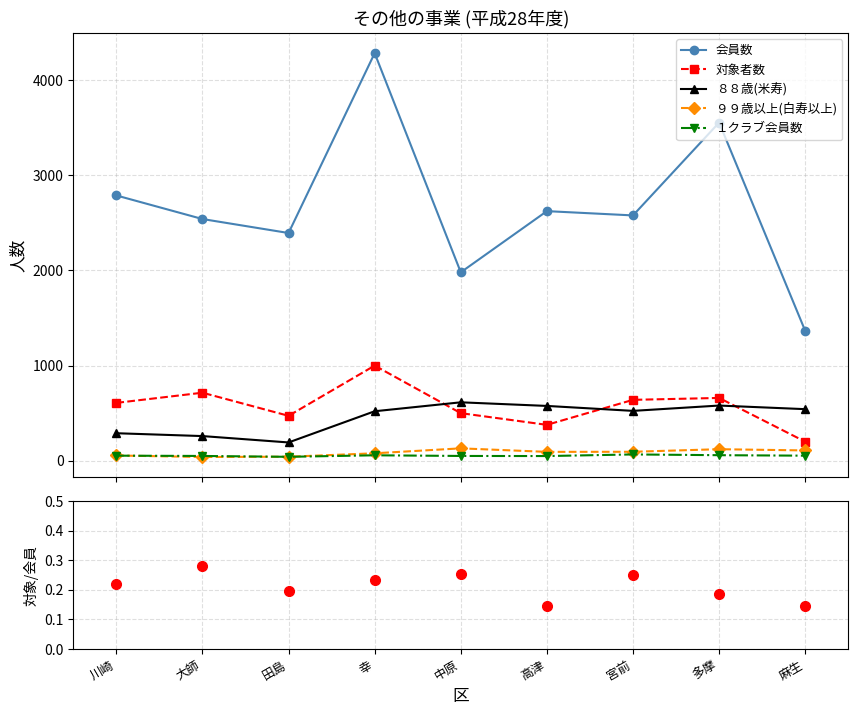

What is the difference between the second highest and minimum values in the ９９歳以上(白寿以上) series?

82